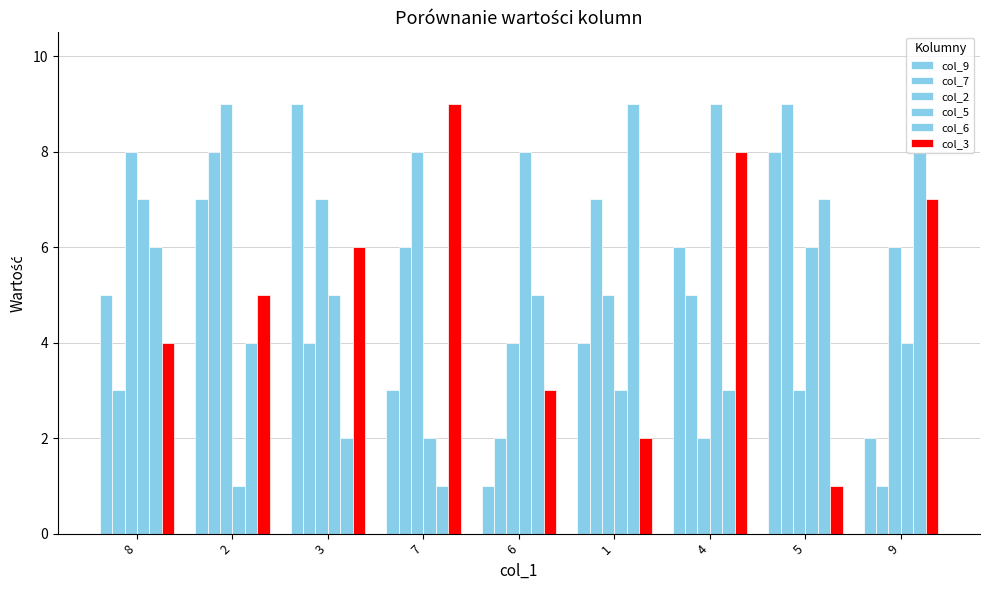

How many values in the col_3 series are below 5?

4